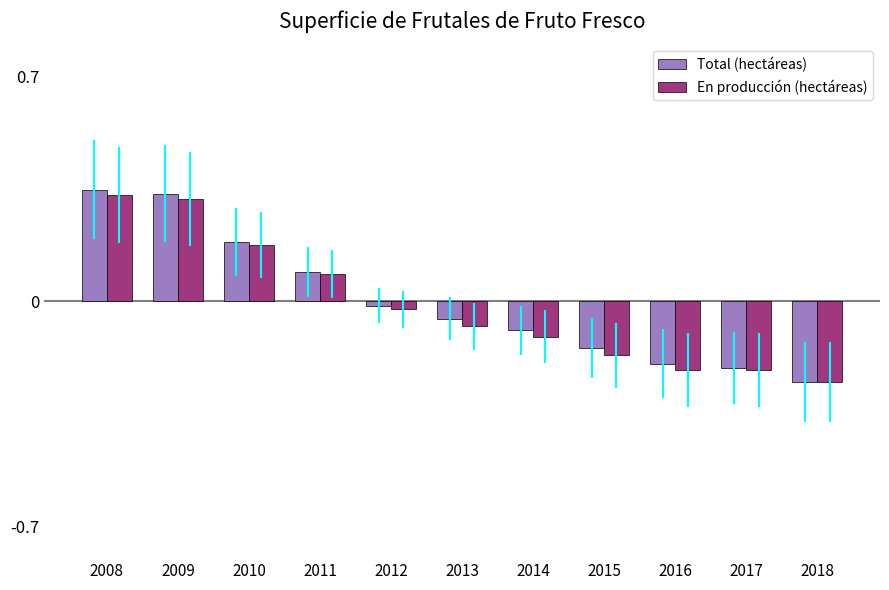

What is the difference between the second highest and minimum values in the Total (hectáreas) series?

0.6